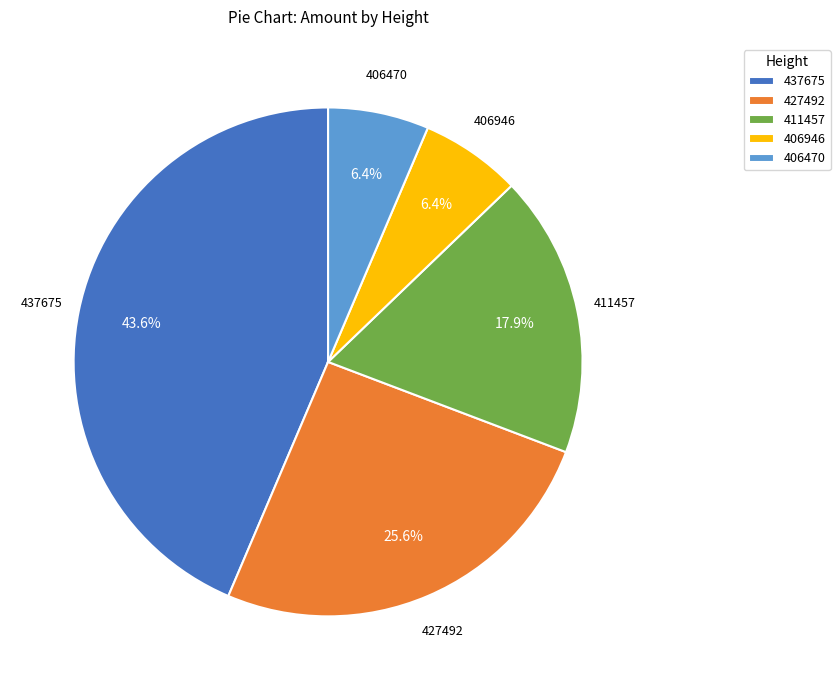

How many segments does this pie chart have?

5